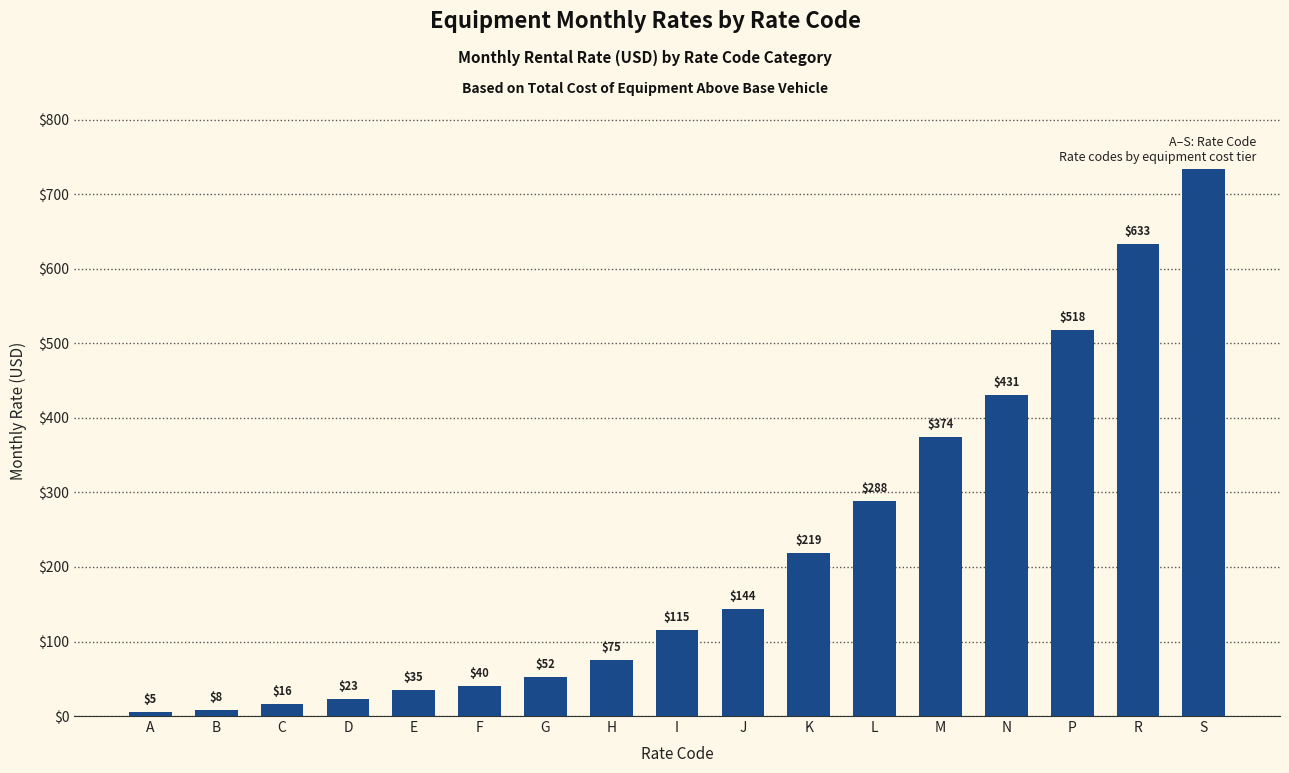

True or false: the data shows 245 at J.

False